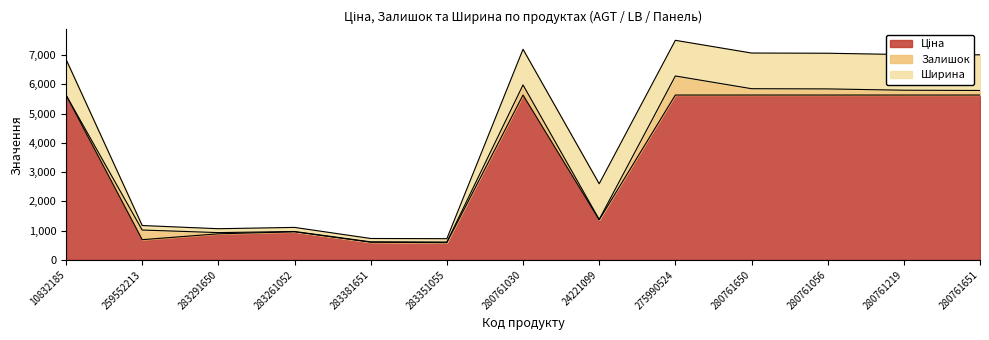

What is the label of the 12th point from the left?

280761219